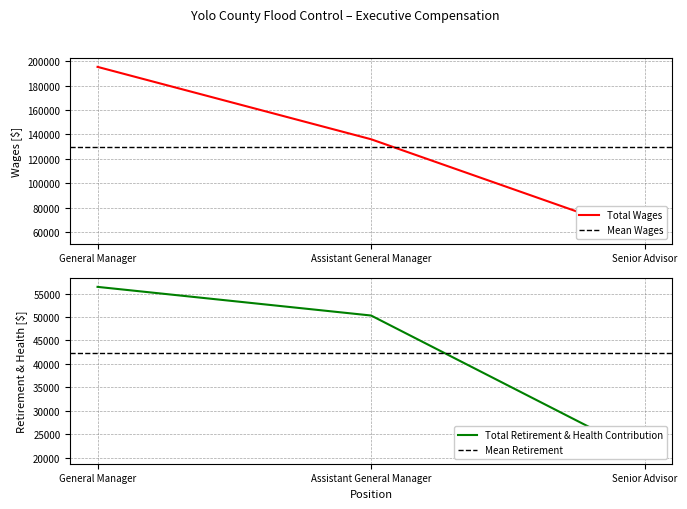

Reading left to right, what are all the values shown in this chart?

Total Wages: 195309	136073	57454
Total Retirement & Health Contribution: 56432	50322	20505